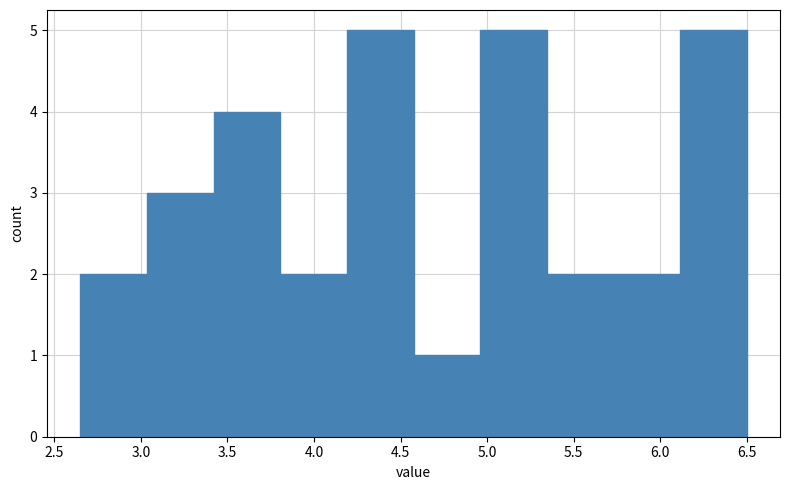

What is the height of the bar covering 5.345 to 5.730 on the x-axis? Neither the bar edges nor the heights are printed on the chart, so give them approximately, as read against the axes.

2